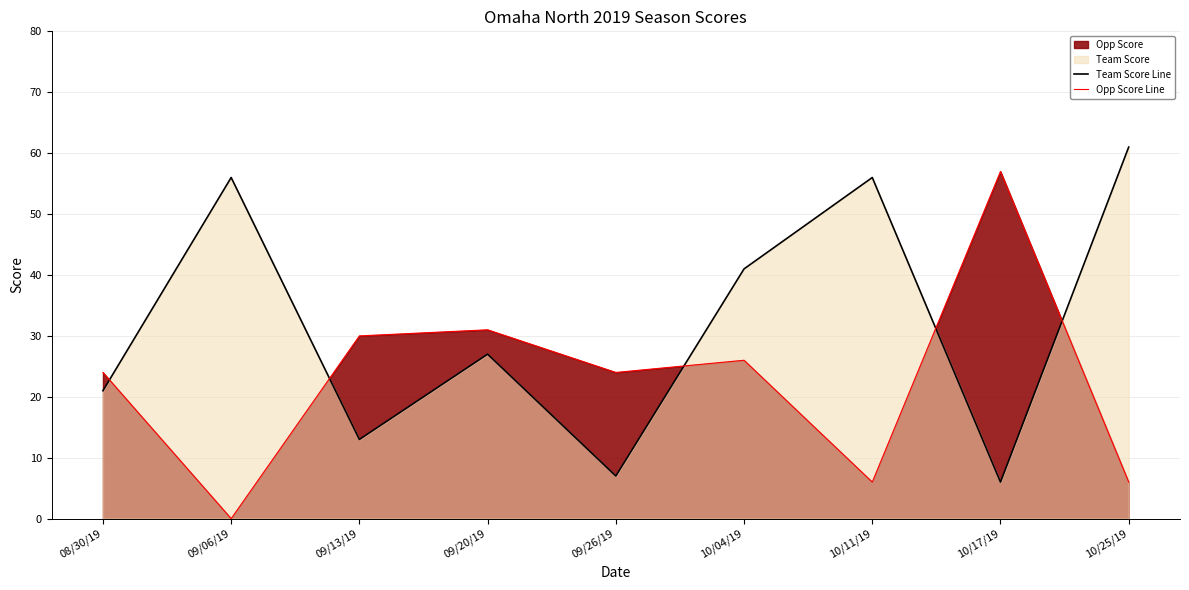

Is the value of Opp Score Line at 09/20/19 greater than the value of Team Score Line at 09/13/19?

Yes